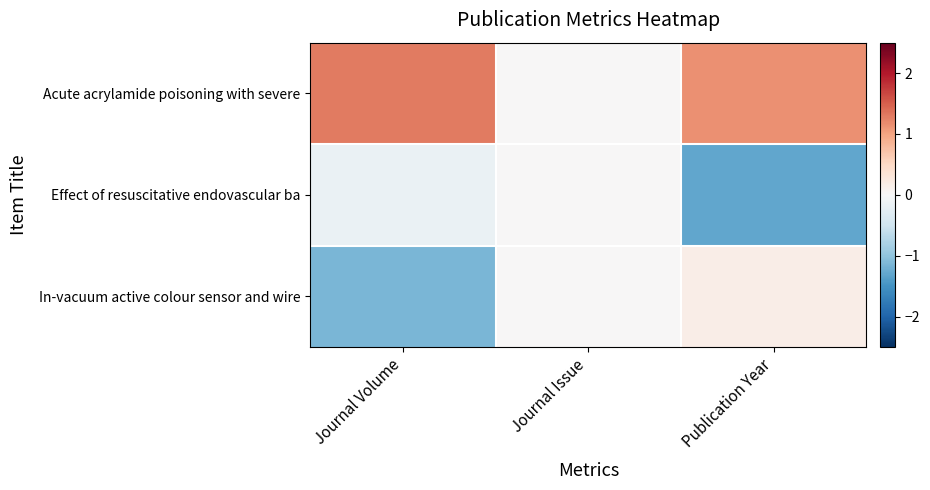

Which series has the widest spread of values?

Effect of resuscitative endovascular ba